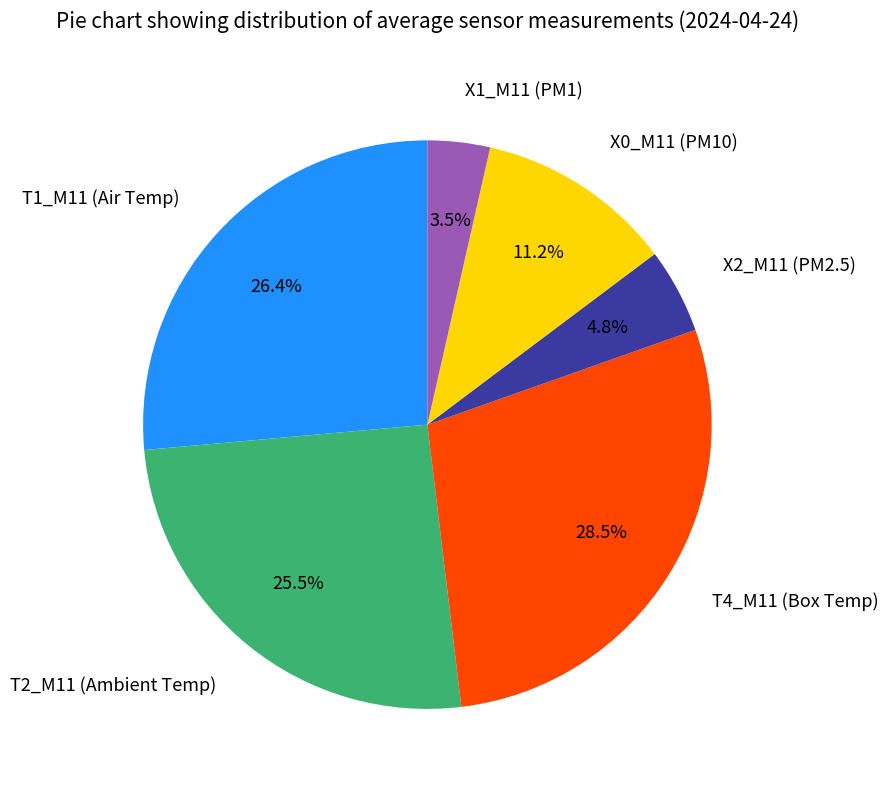

Which category has the biggest portion of the pie?

T4_M11 (Box Temp)